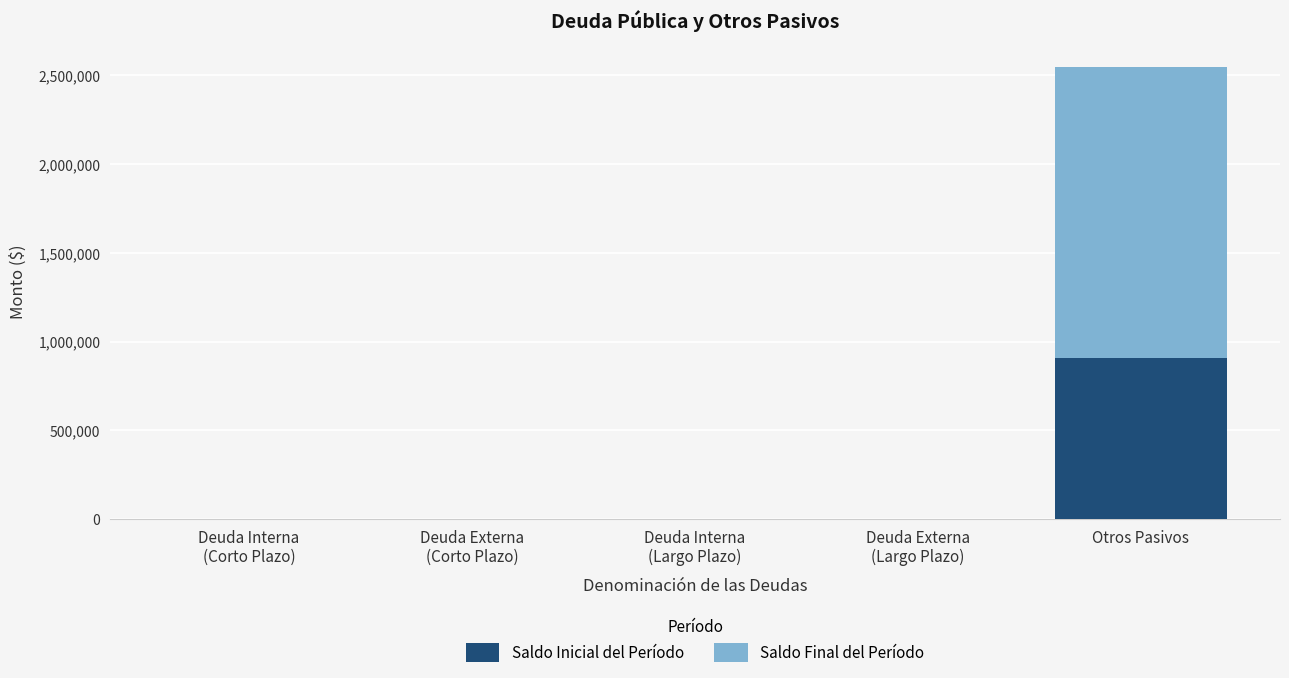

At which category is the sum across all series the highest?

Otros Pasivos